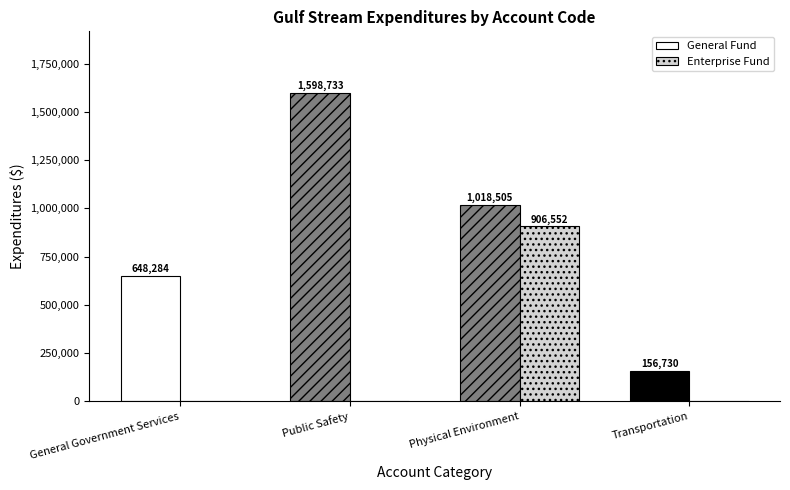

What is the spread (max minus min) of values at Transportation?

156730